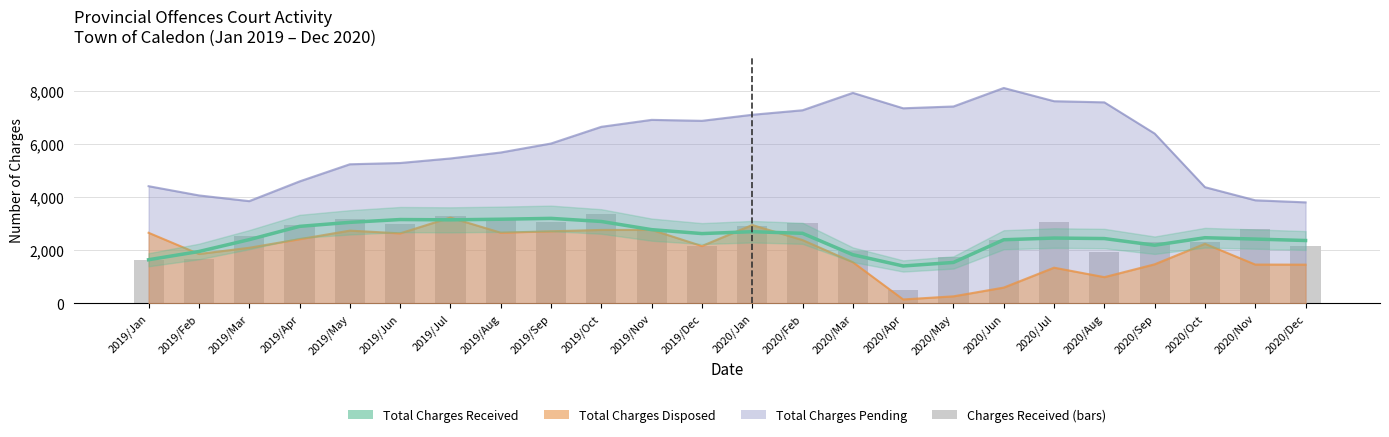

List the labels in order of value, largest first.

2019/Oct, 2019/Jul, 2019/May, 2019/Aug, 2020/Jul, 2019/Sep, 2020/Feb, 2019/Jun, 2019/Apr, 2020/Jan, 2019/Nov, 2020/Nov, 2019/Mar, 2020/Jun, 2020/Oct, 2020/Sep, 2020/Dec, 2019/Dec, 2020/Mar, 2020/Aug, 2020/May, 2019/Feb, 2019/Jan, 2020/Apr